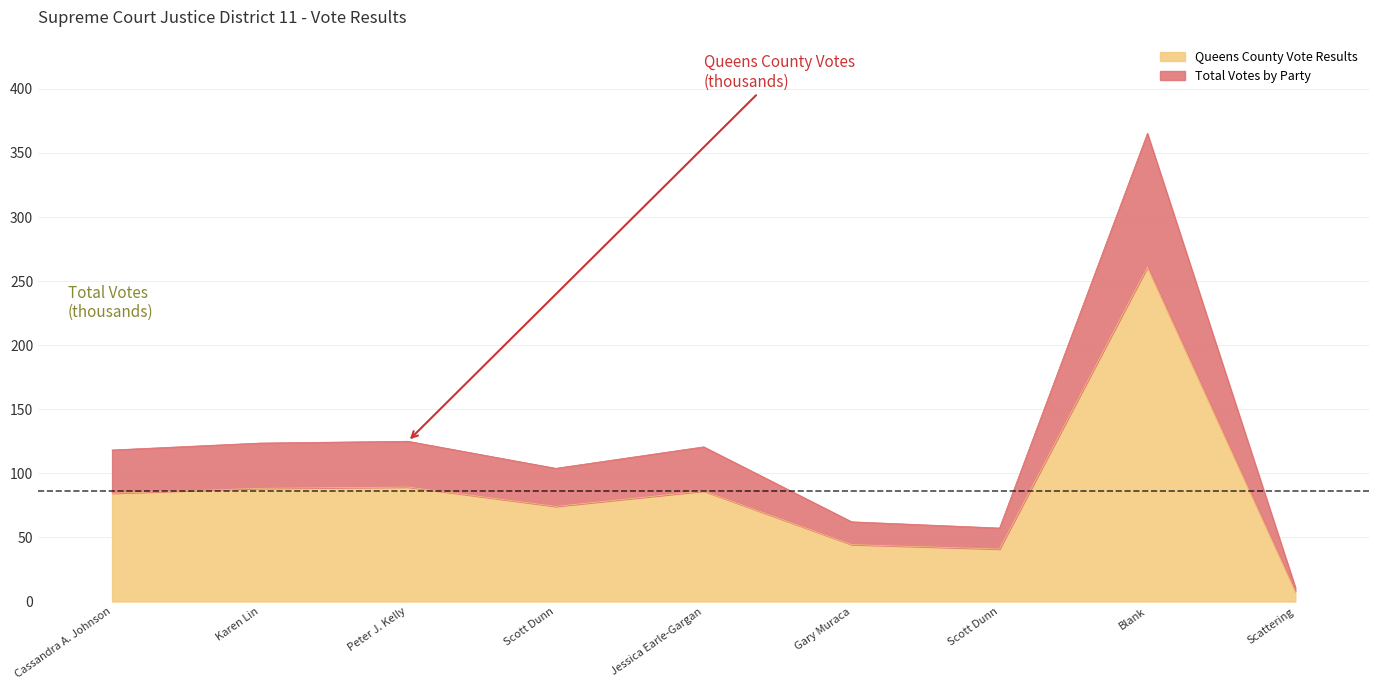

List the series in order of their overall mean, highest first.

Queens County Vote Results, Total Votes by Party